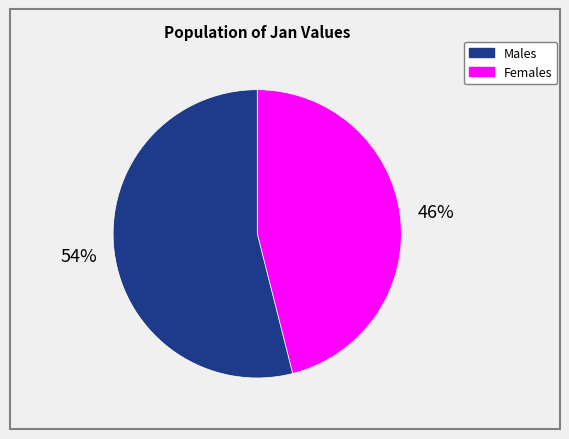

To the nearest percent, what is the average slice percentage?

50%